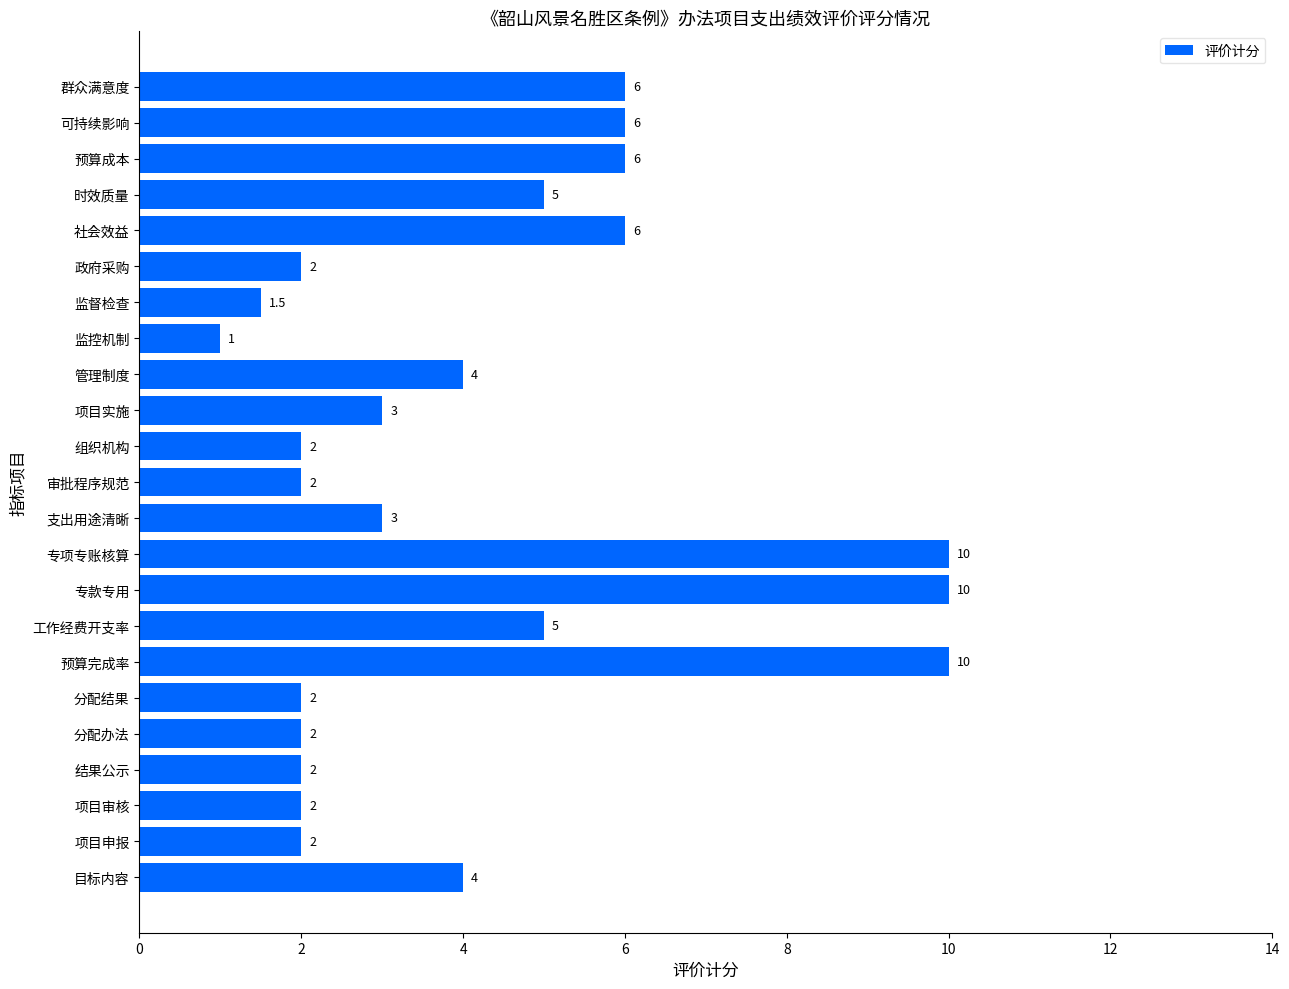

How many values are below 3?

10